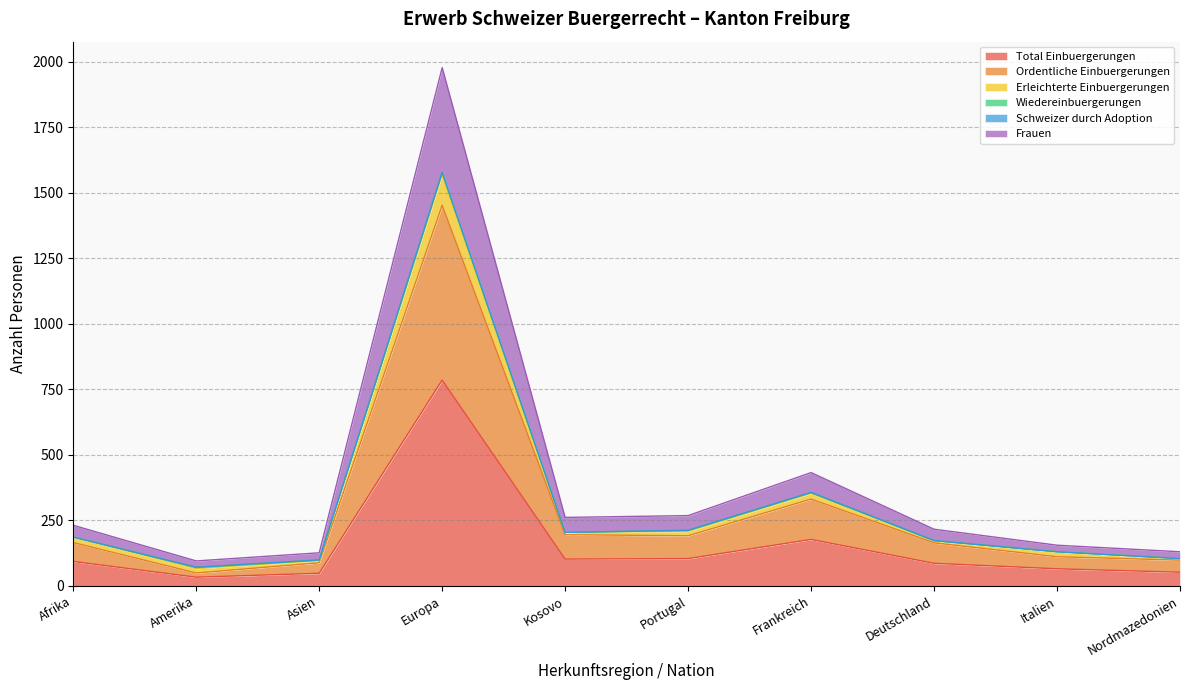

At which label does Total Einbuergerungen reach its peak?

Europa